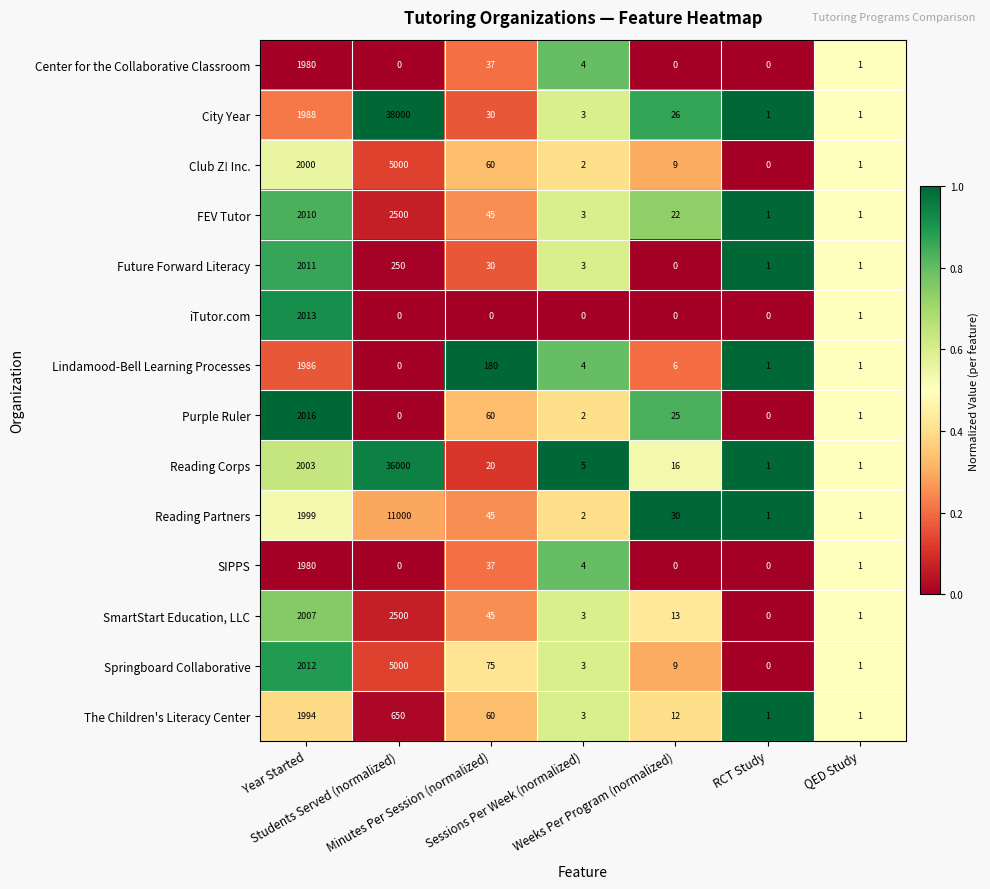

At how many categories does at least one series exceed 0?

7